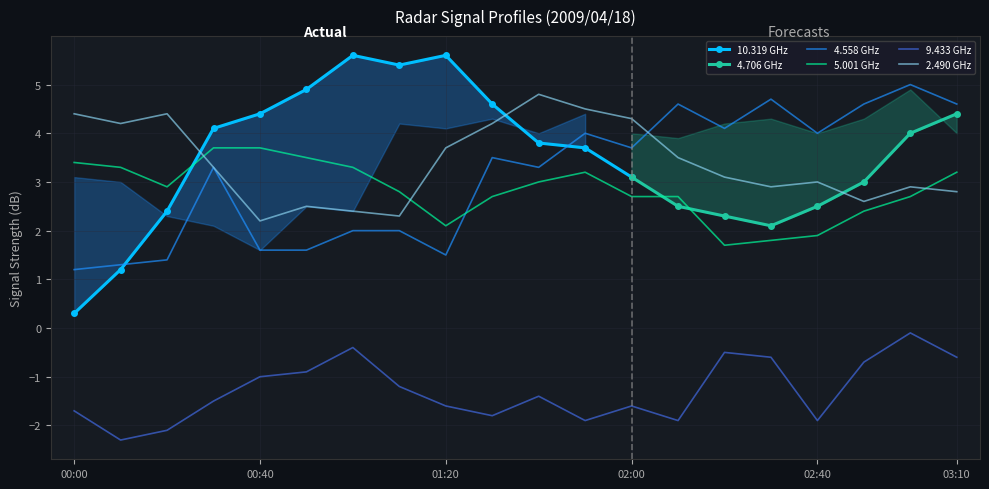

How many values in the 9.433 series exceed -1?

7